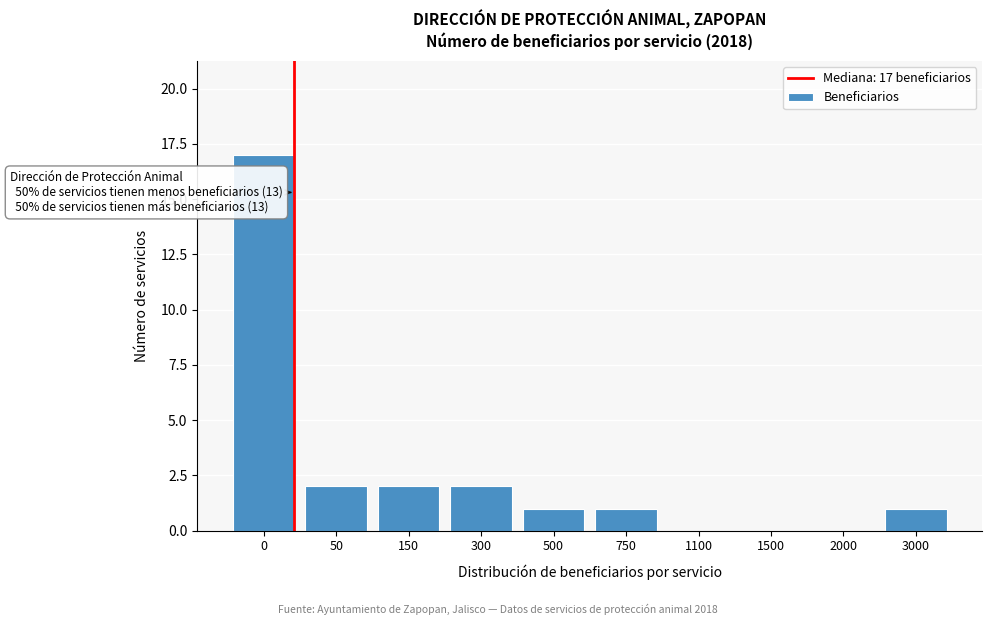

Reading left to right, list all the values displayed in this chart.

0=17	50=2	150=2	300=2	500=1	750=1	1100=0	1500=0	2000=0	3000=1